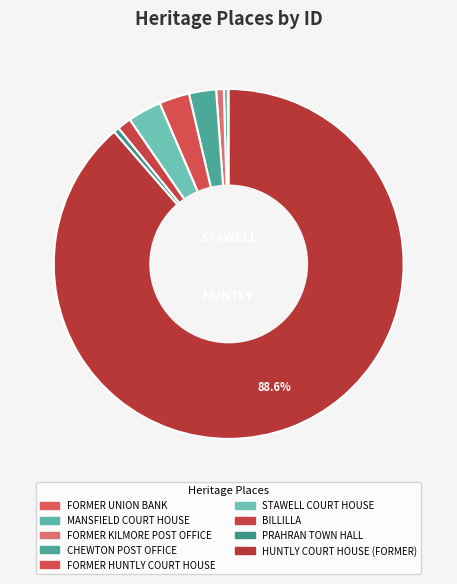

To the nearest percent, what is the difference between the FORMER KILMORE POST OFFICE and HUNTLY COURT HOUSE (FORMER) slice percentages?

88%